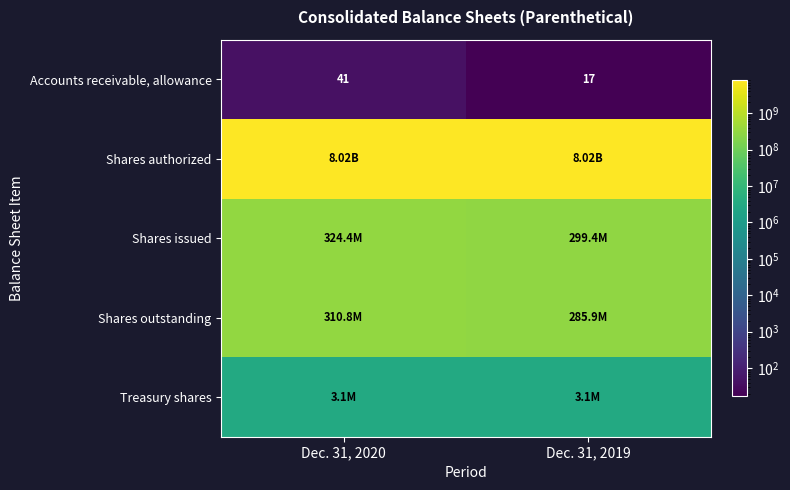

How many data points in Accounts receivable, allowance are less than 41?

1